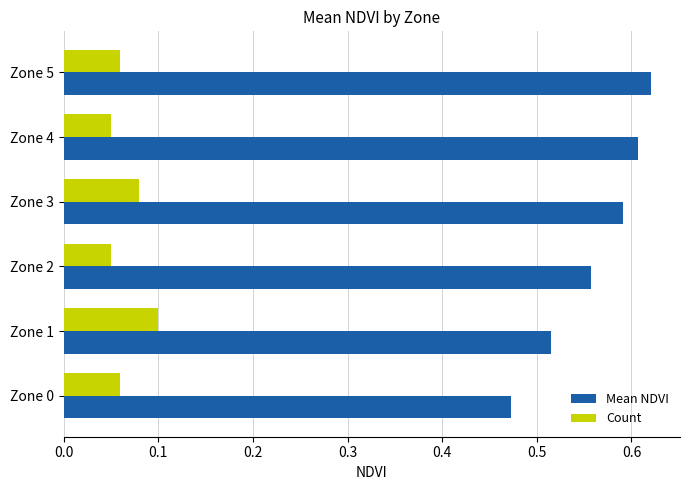

Which category has the highest value in the Mean NDVI series?

Zone 5